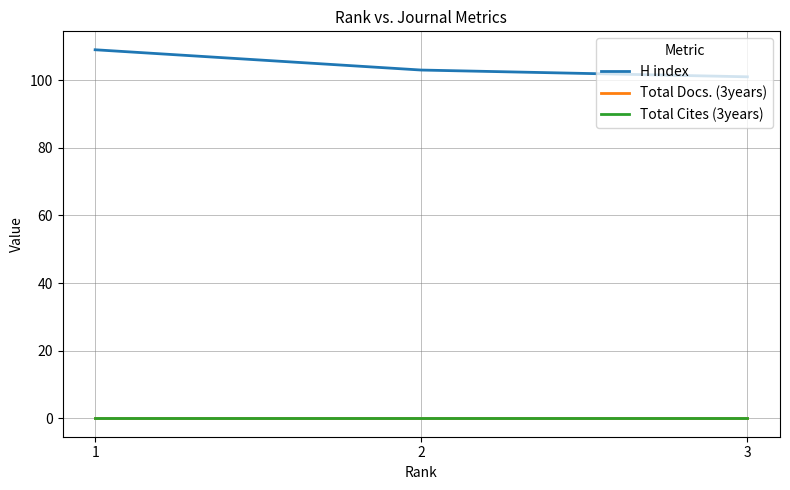

Is this an area chart (filled region under the line)?

No